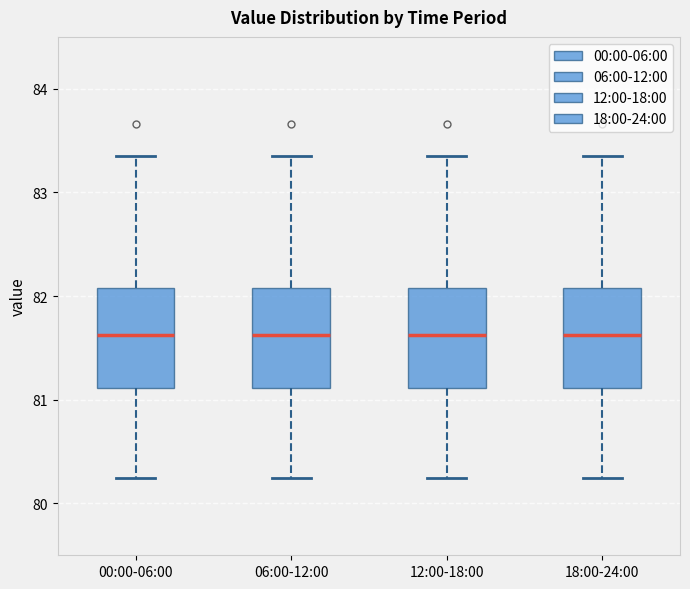

Where does the lower whisker of the box for 12:00-18:00 end on the y-axis? The values are not printed on the chart, so give them approximately, as read against the axis.

80.3